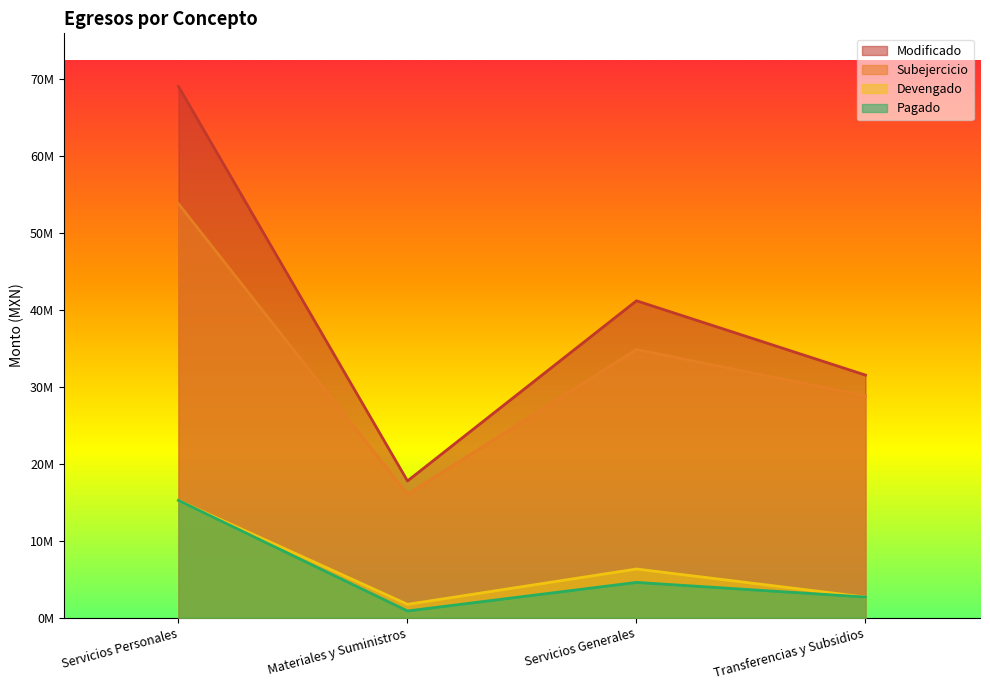

Where is the first local maximum for Devengado?

Servicios Generales